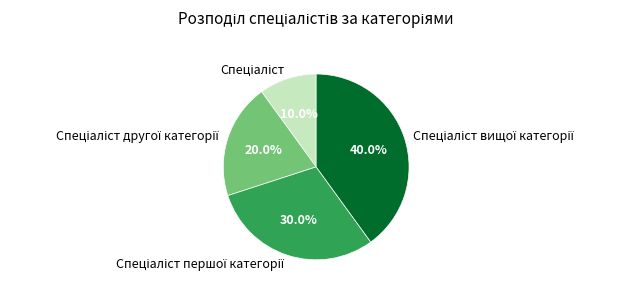

Is there any slice that represents more than half of the pie?

No